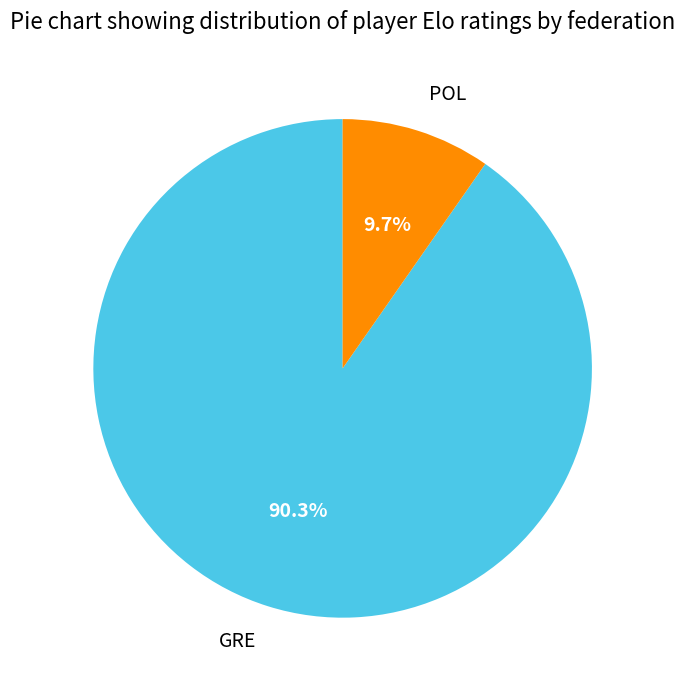

Is there a majority slice in this chart?

Yes